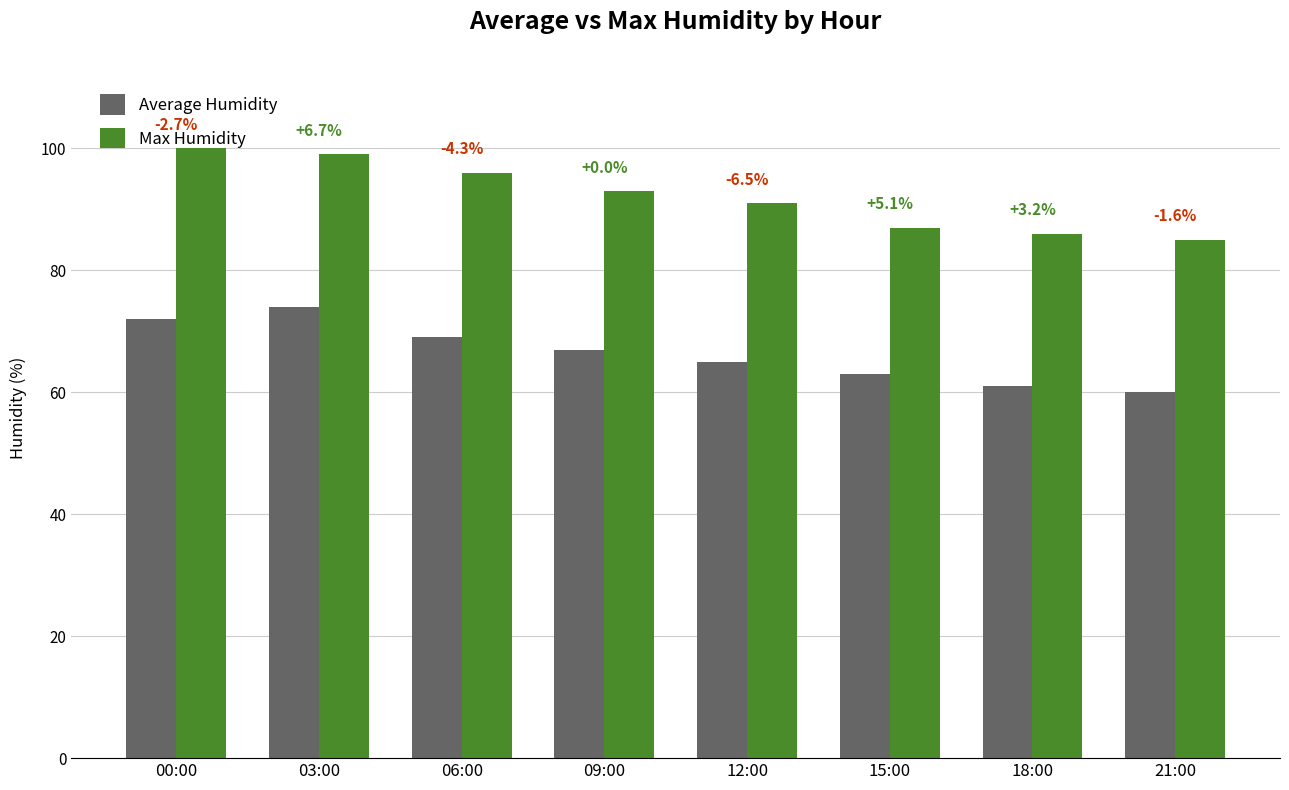

Are the bars horizontal?

No